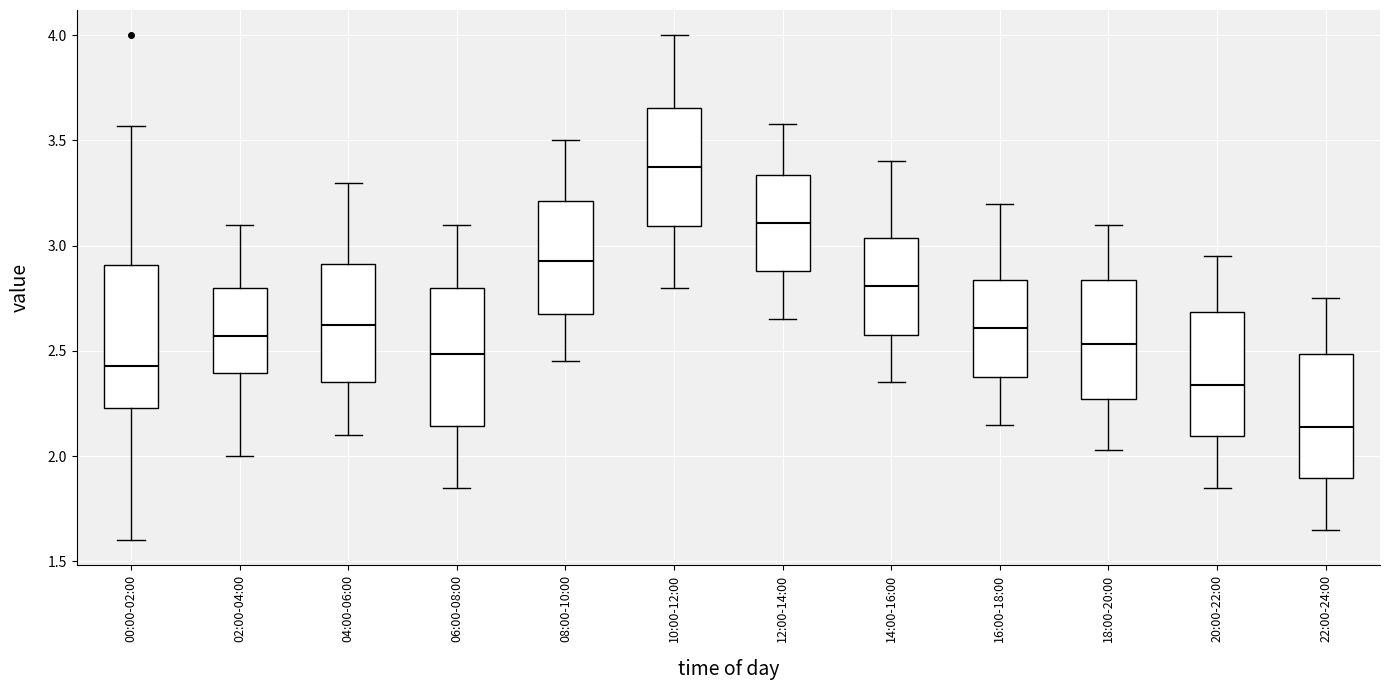

Where does the median line of the box for 00:00-02:00 sit on the y-axis? The values are not printed on the chart, so give them approximately, as read against the axis.

2.45